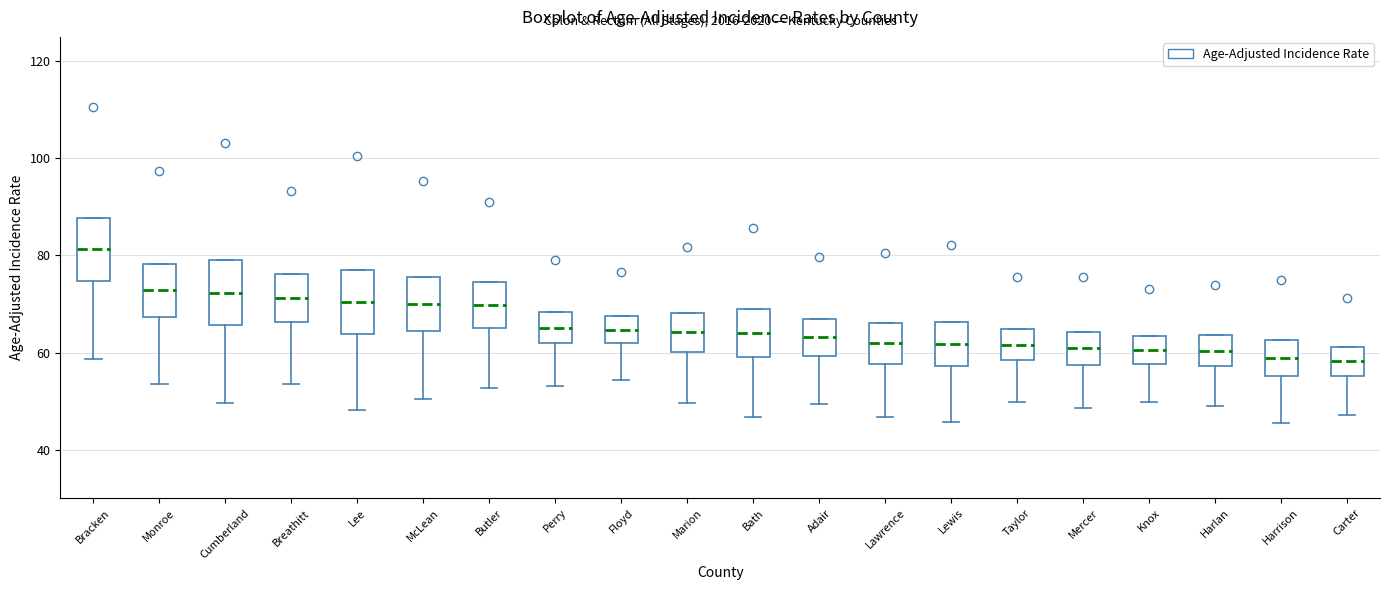

Where is the lower edge of the box for Breathitt on the y-axis? The values are not printed on the chart, so give them approximately, as read against the axis.

66